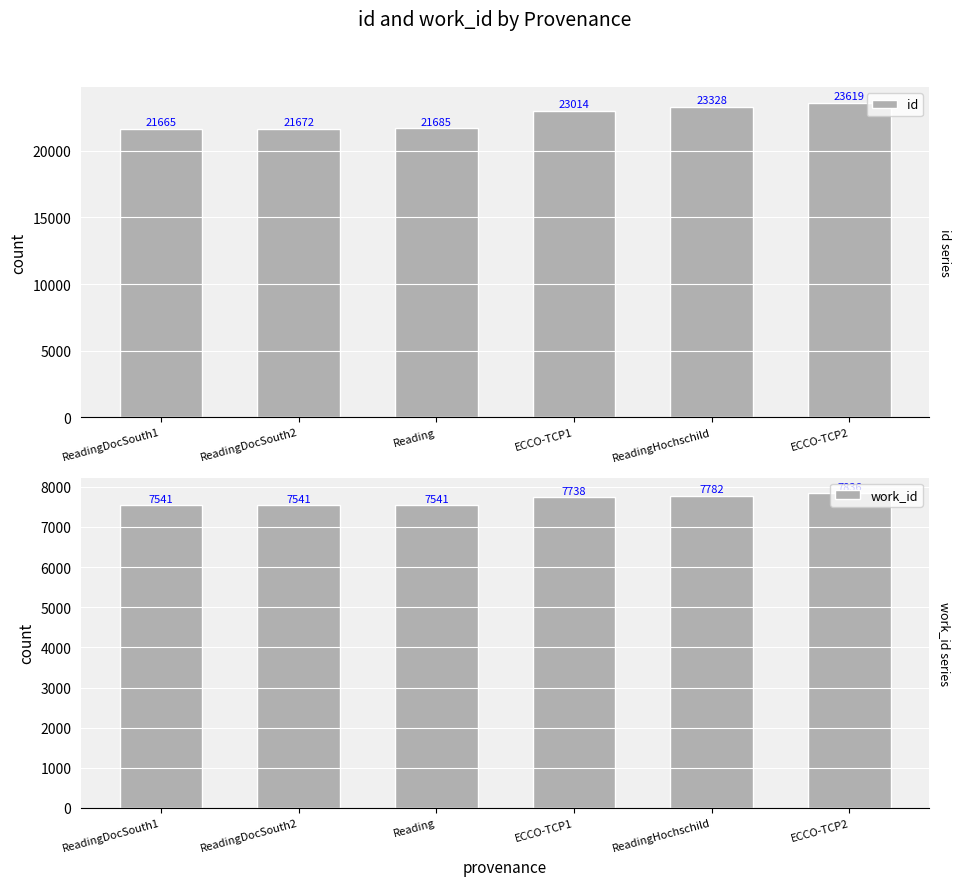

Between ECCO-TCP1 and ReadingHochschild, which is larger?

ReadingHochschild